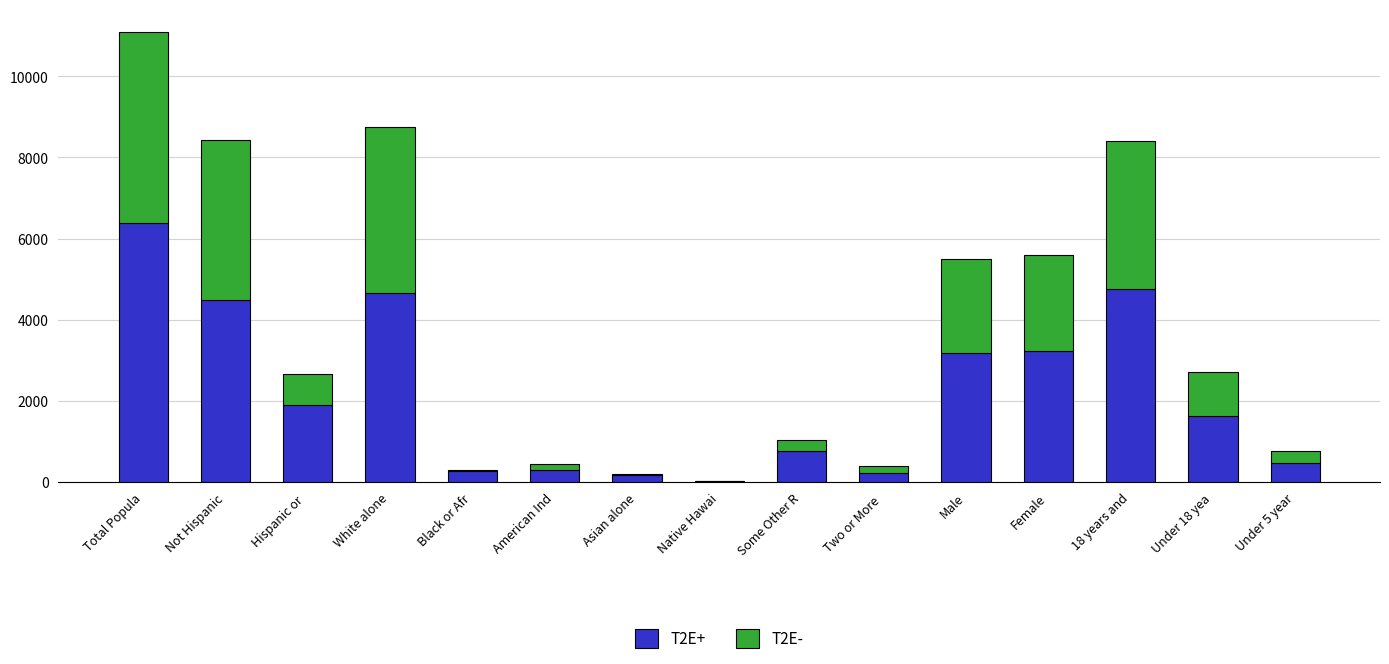

What is the sum of all T2E+ values?

32415.8